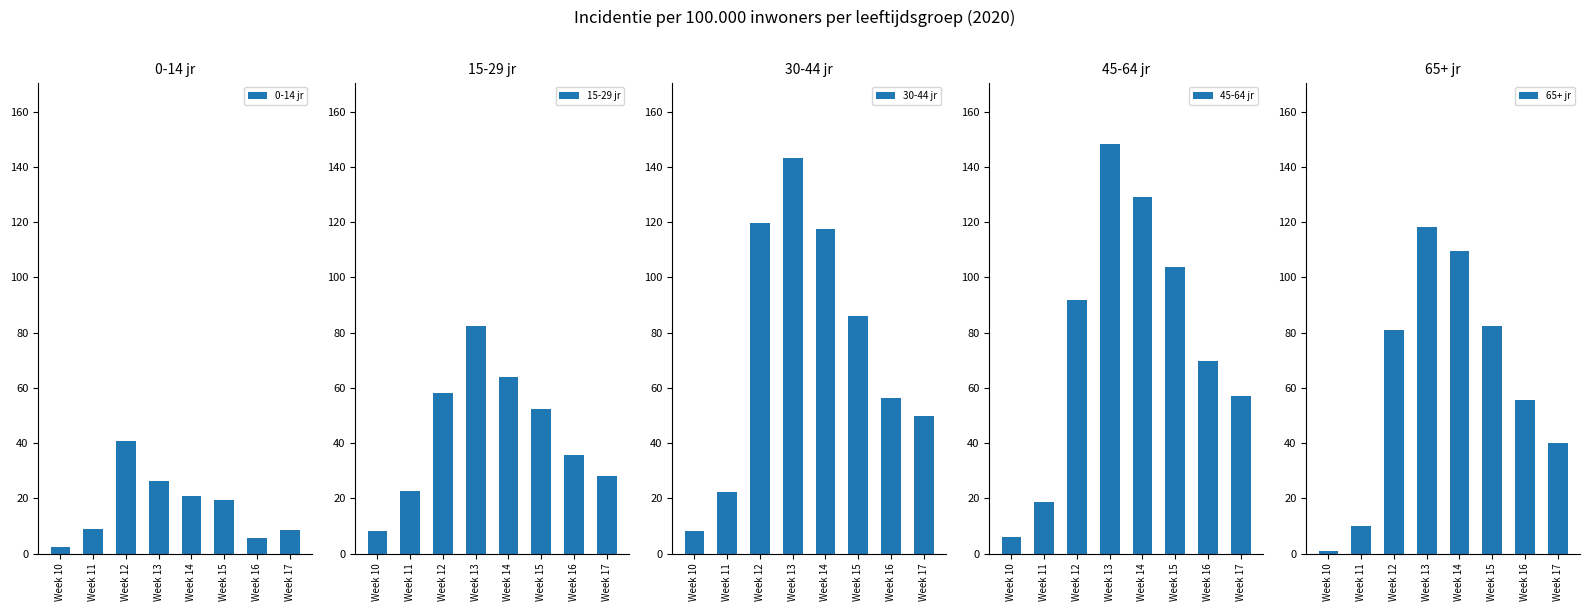

Is it true that 45-64 jr equals 129.0 at Week 14?

True